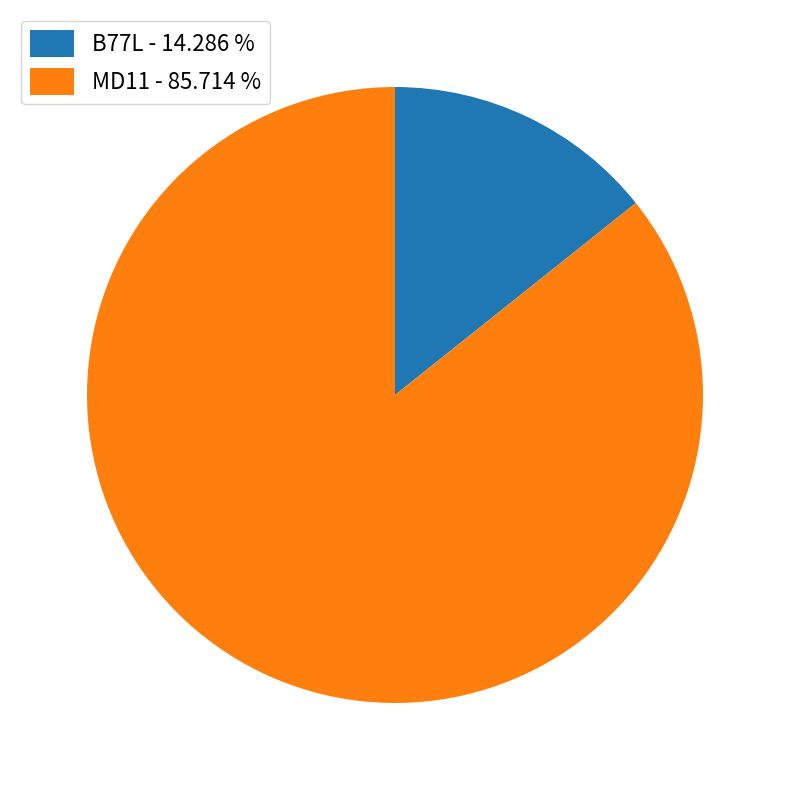

Is the sum of B77L - 14.286 % and MD11 - 85.714 % greater than half?

Yes